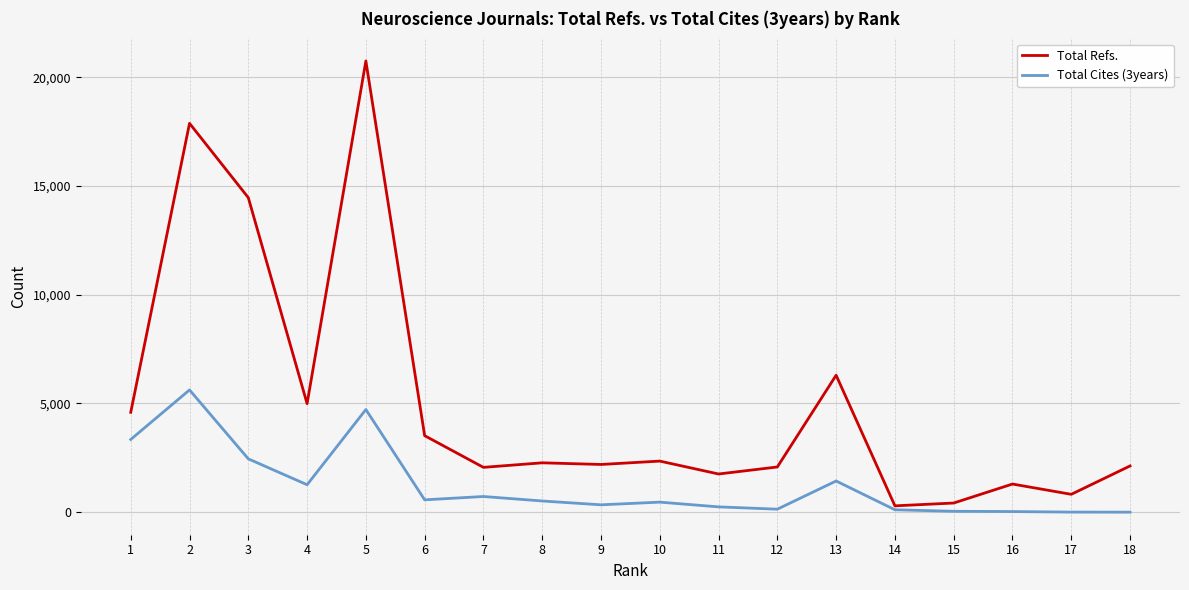

Between 3 and 12, which series saw the biggest shift?

Total Refs.